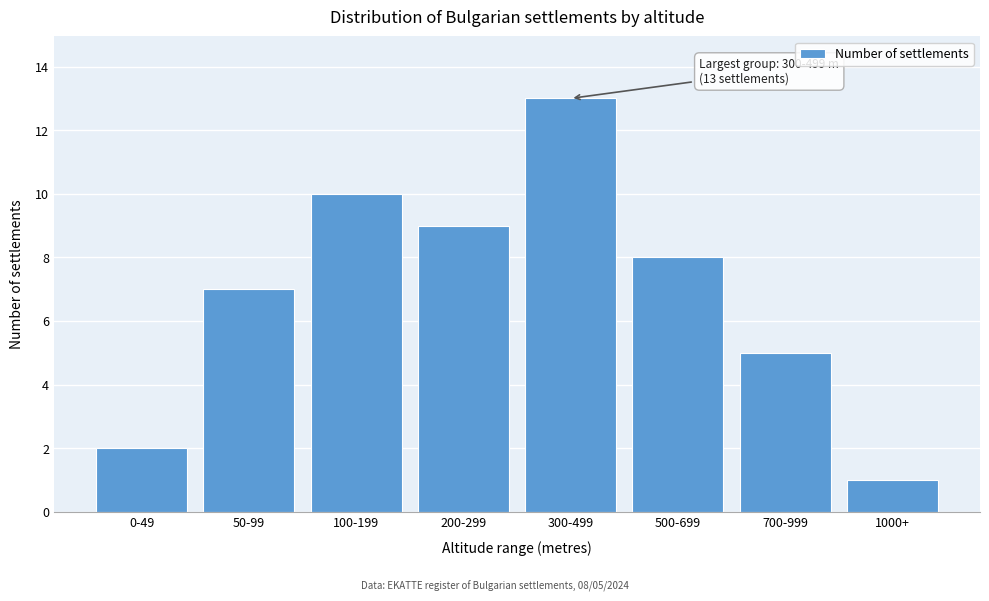

Reading left to right, extract all data points from this chart.

2	7	10	9	13	8	5	1